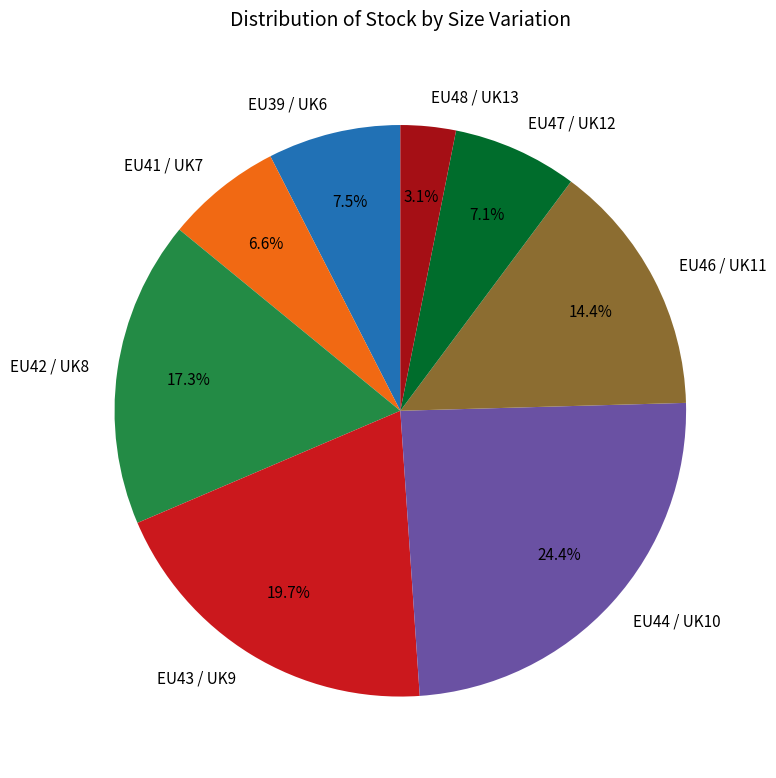

To the nearest percent, what portion does EU47 / UK12 represent?

7%